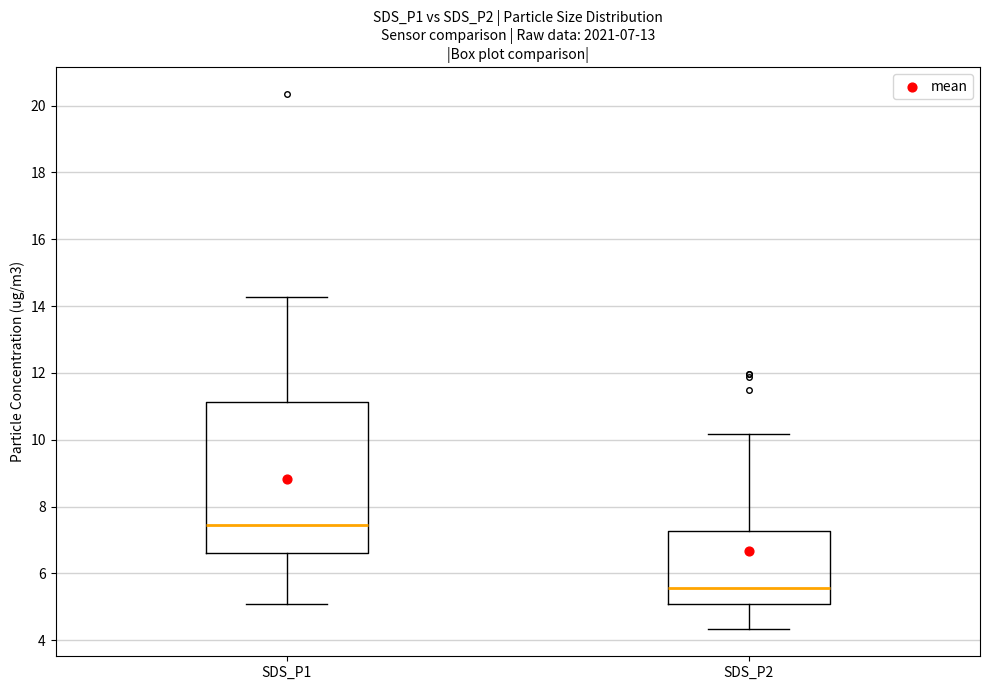

Which box is the tallest, from its lower edge to its upper edge?

SDS_P1